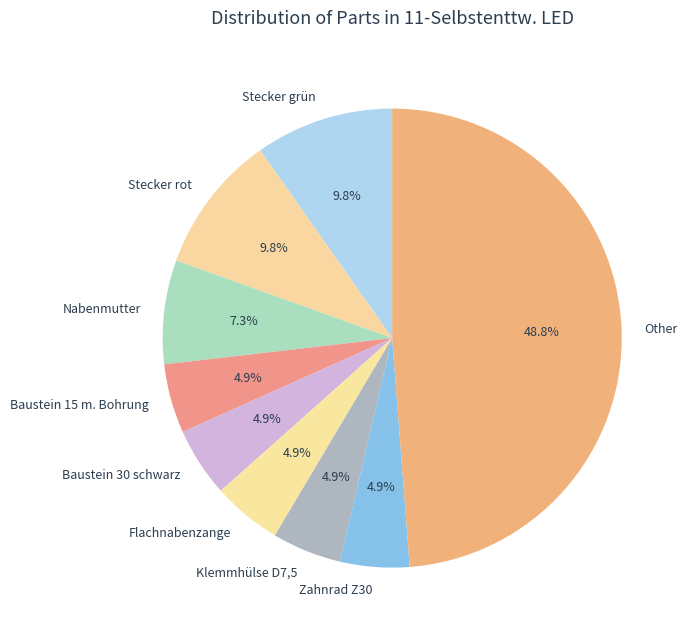

What is the ratio of the value at Klemmhülse D7,5 to the value at Flachnabenzange?

1.0